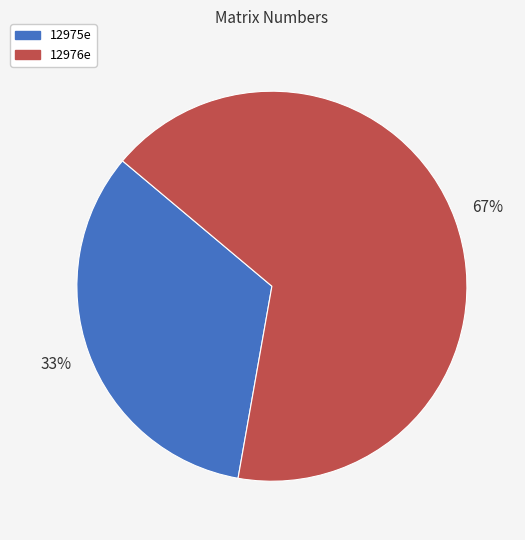

How many segments does this pie chart have?

2